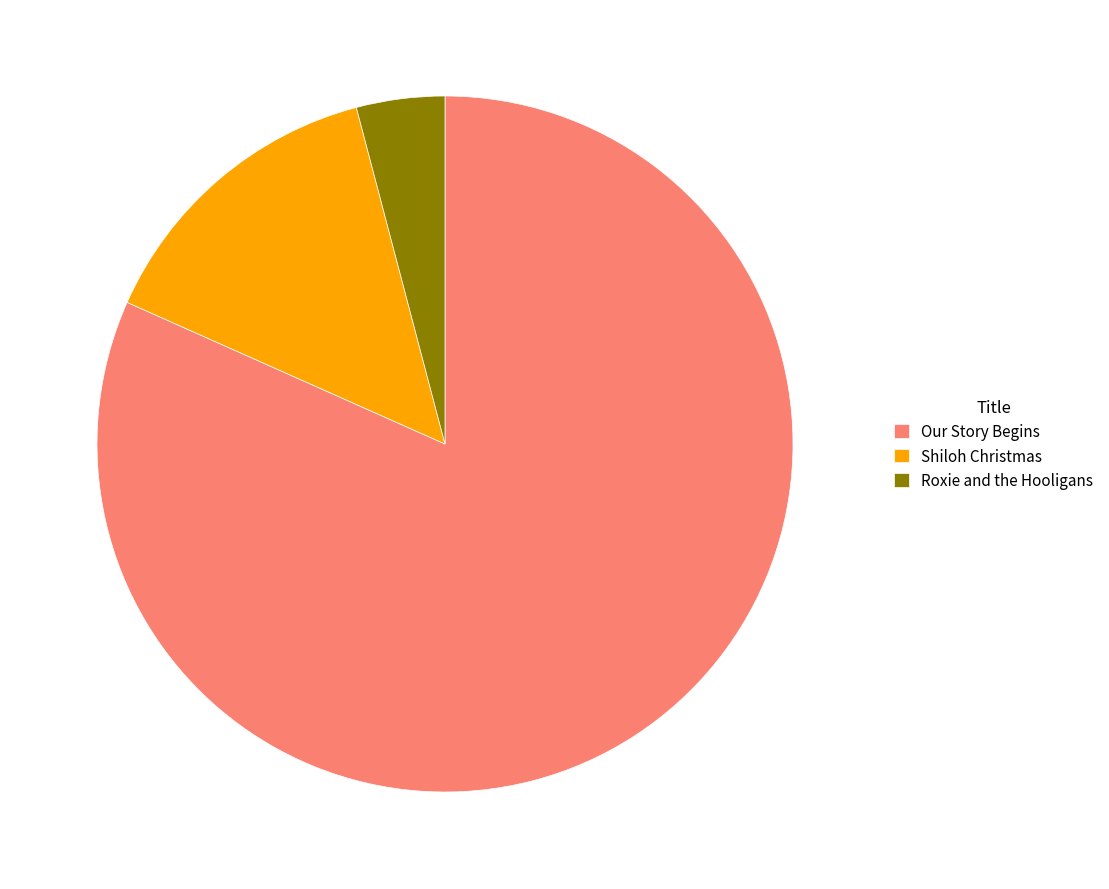

Is it true that Shiloh Christmas is 8% of the pie?

False